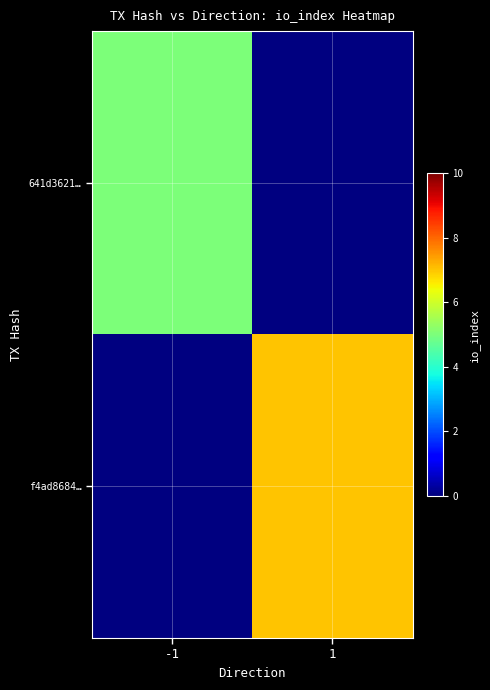

What is the maximum value for 641d3621…?

5.0